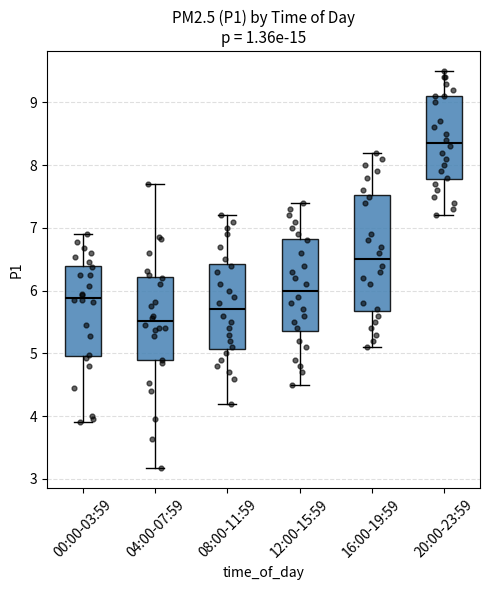

Where does the lower whisker of the box for 04:00-07:59 end on the y-axis? The values are not printed on the chart, so give them approximately, as read against the axis.

3.2